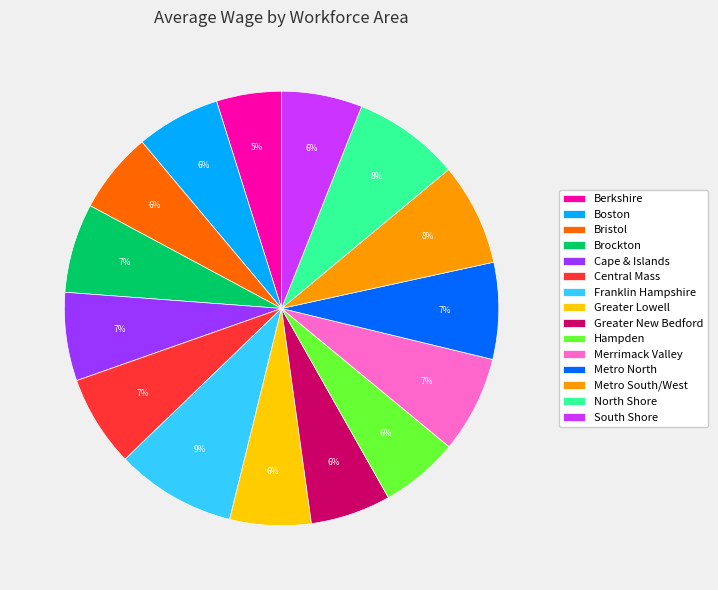

The Greater New Bedford slice represents 1% of the pie. True or false?

False